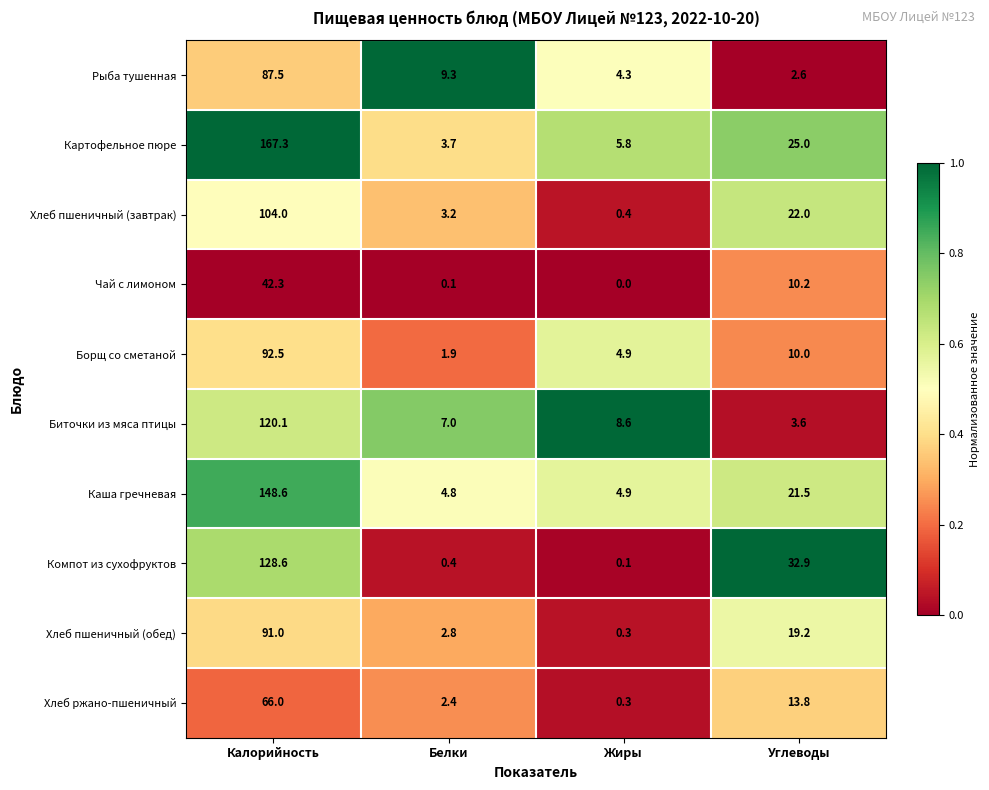

At which category is the sum across all series the highest?

Калорийность